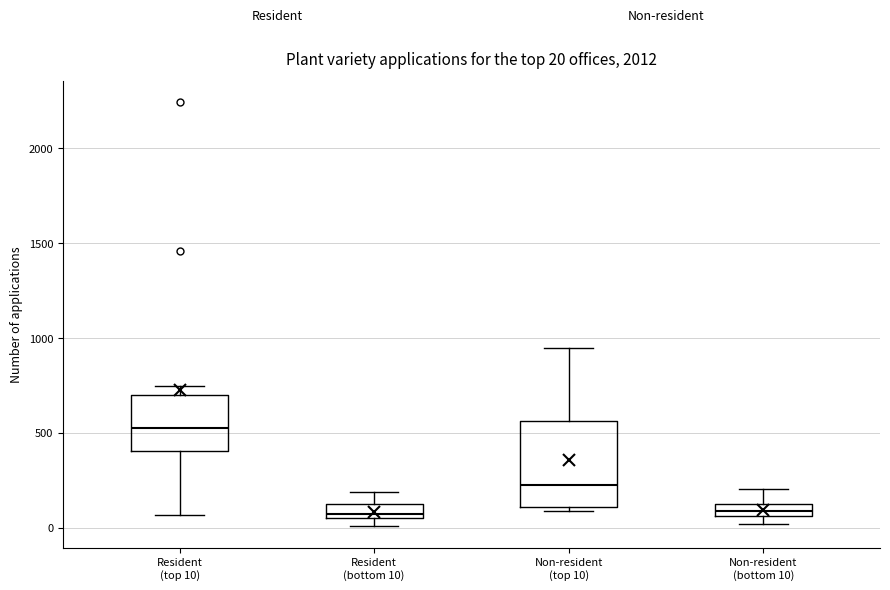

Which box's median line is the highest?

Resident (top 10)